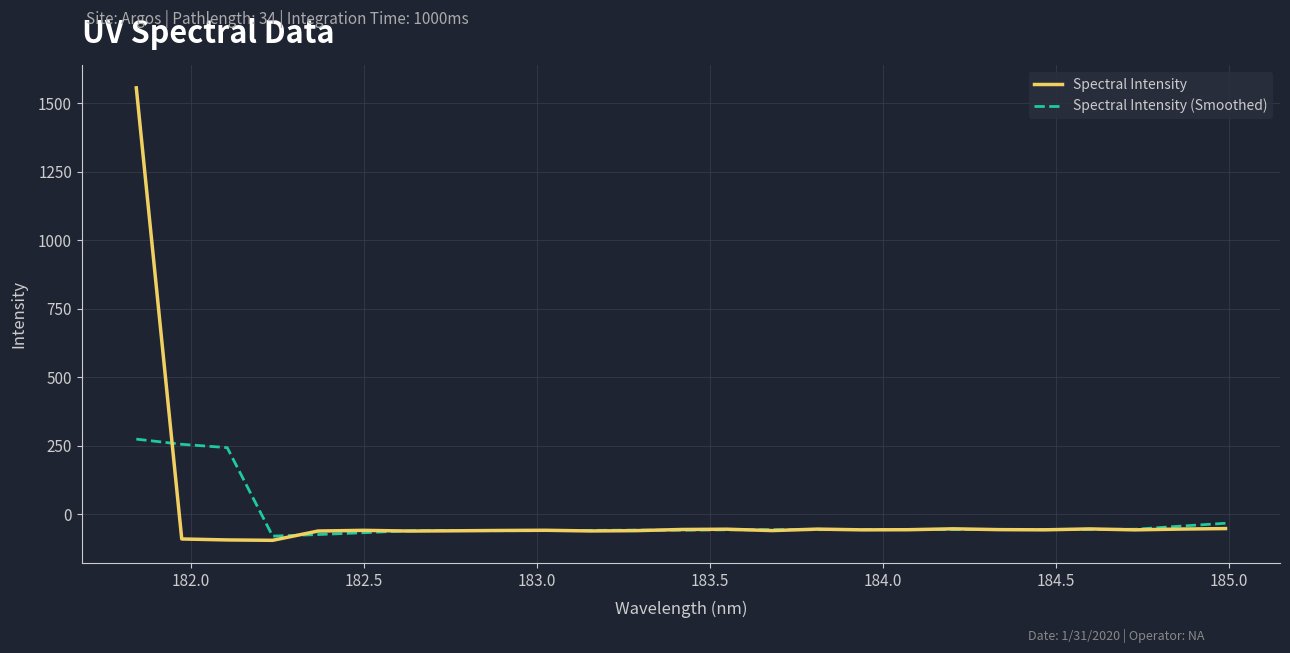

Which series has the widest spread of values?

Spectral Intensity